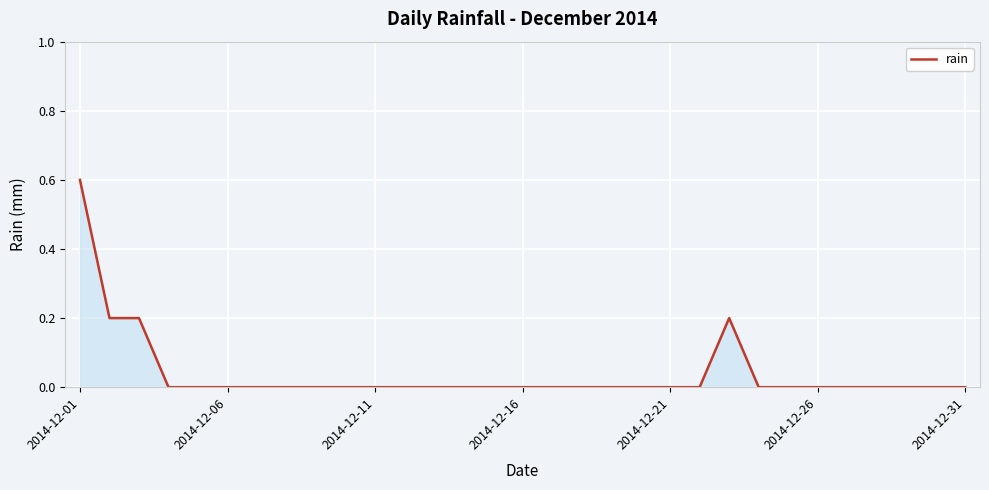

What is the difference between the maximum and minimum values?

0.6